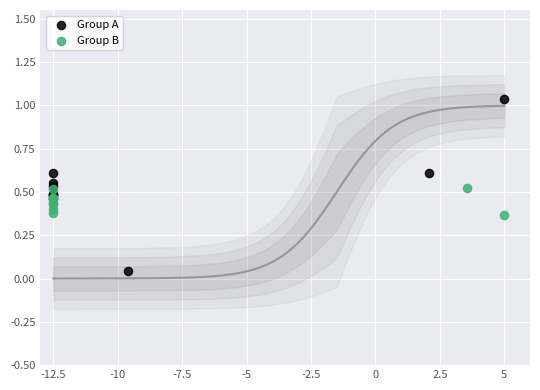

Which series has the largest Y range (max minus min)?

Group A